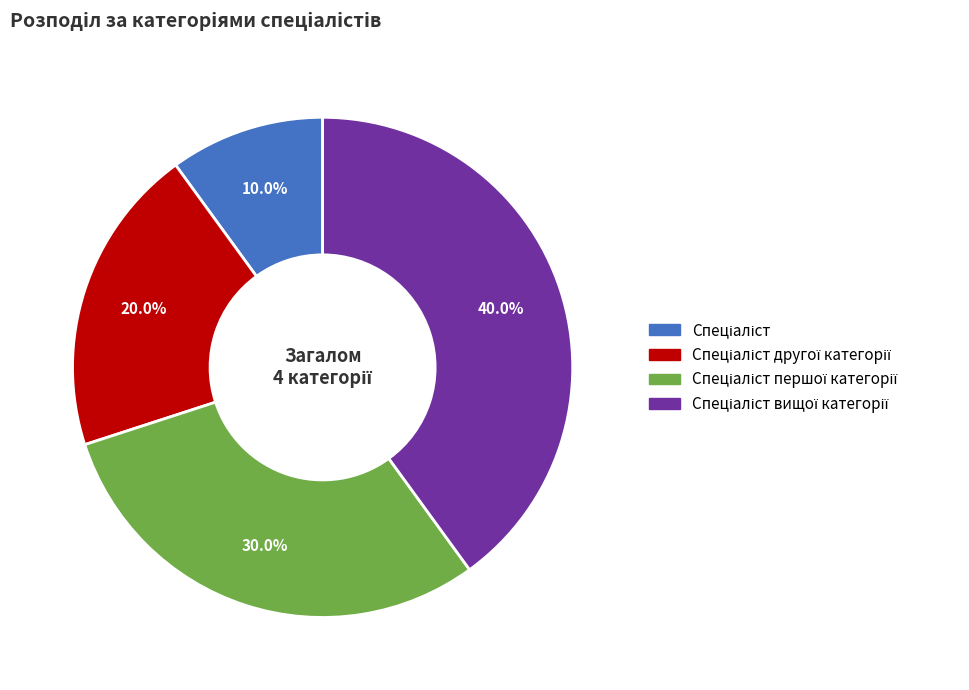

How many slices are in this pie chart?

4